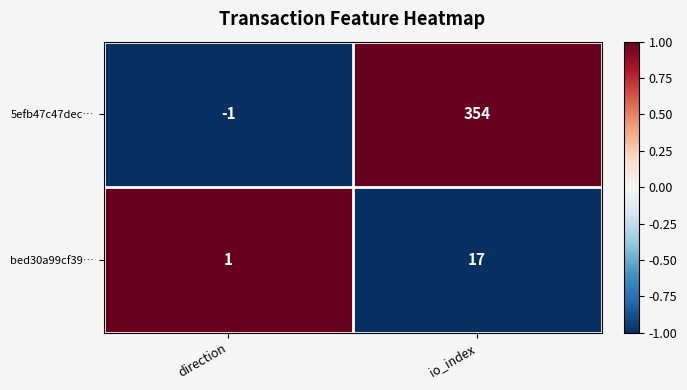

At how many categories does at least one series exceed 0?

2